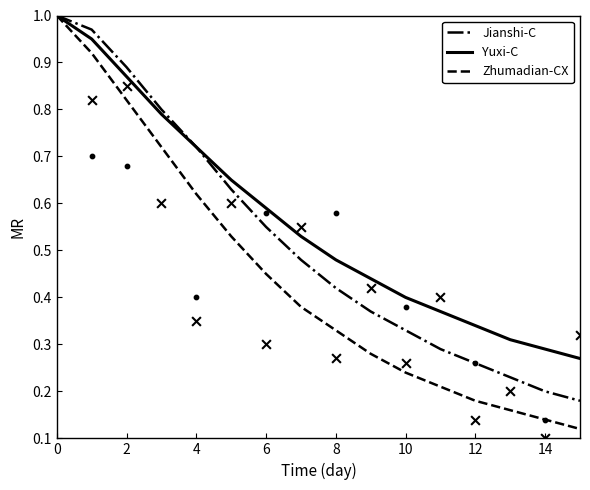

What are all the series names shown in the legend?

Jianshi-C, Yuxi-C, Zhumadian-CX